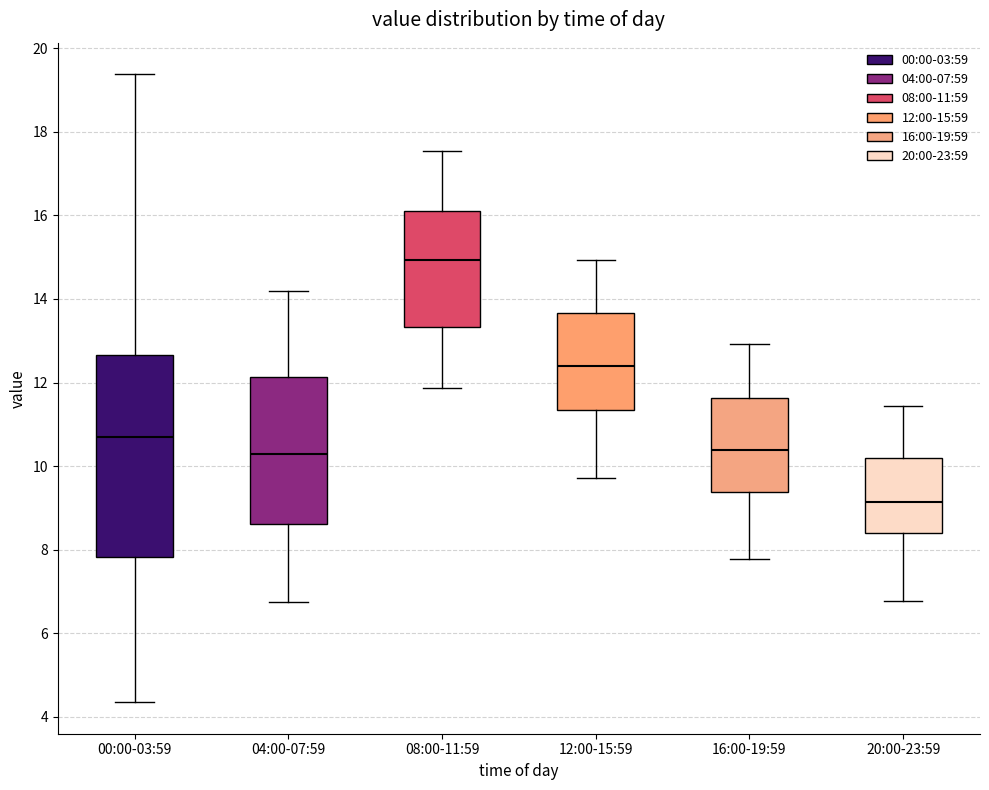

Which box is the tallest, from its lower edge to its upper edge?

00:00-03:59